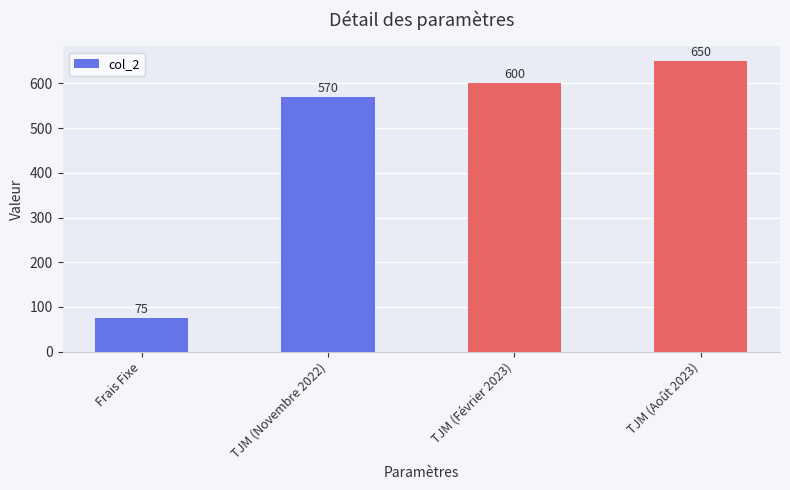

Which has a higher value, TJM (Août 2023) or Frais Fixe?

TJM (Août 2023)